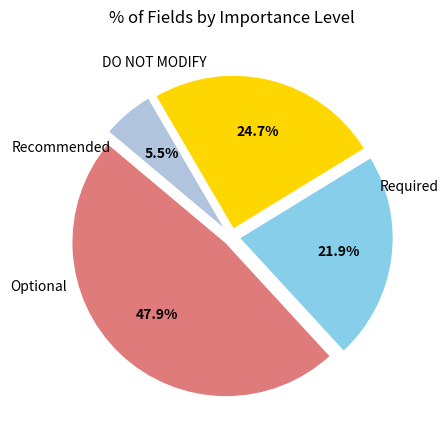

To the nearest percent, what portion does Optional represent?

22%